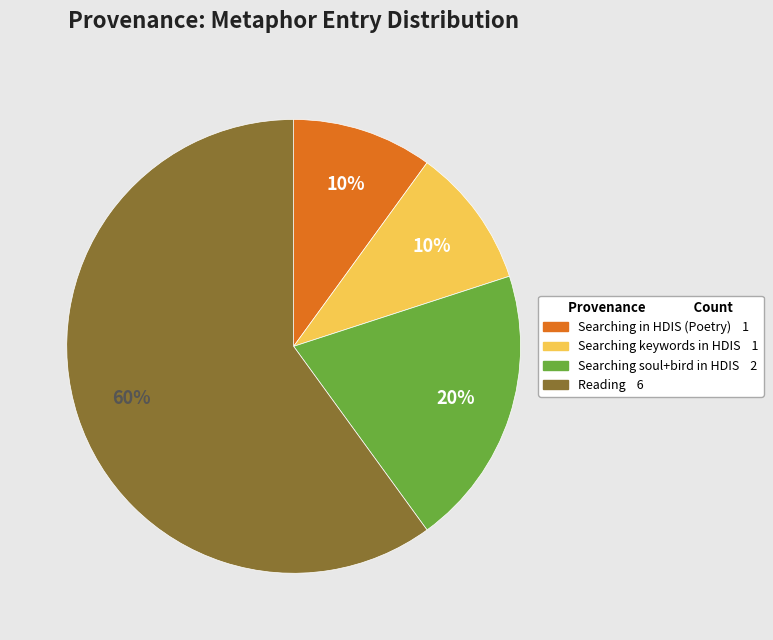

Is there any slice that represents more than half of the pie?

Yes